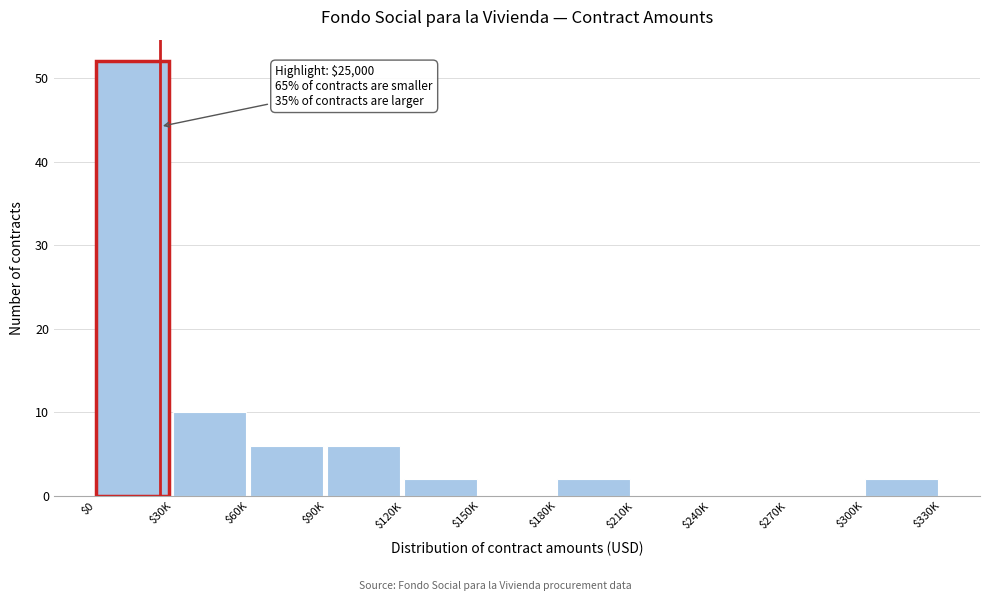

What is the maximum value shown in the chart?

52